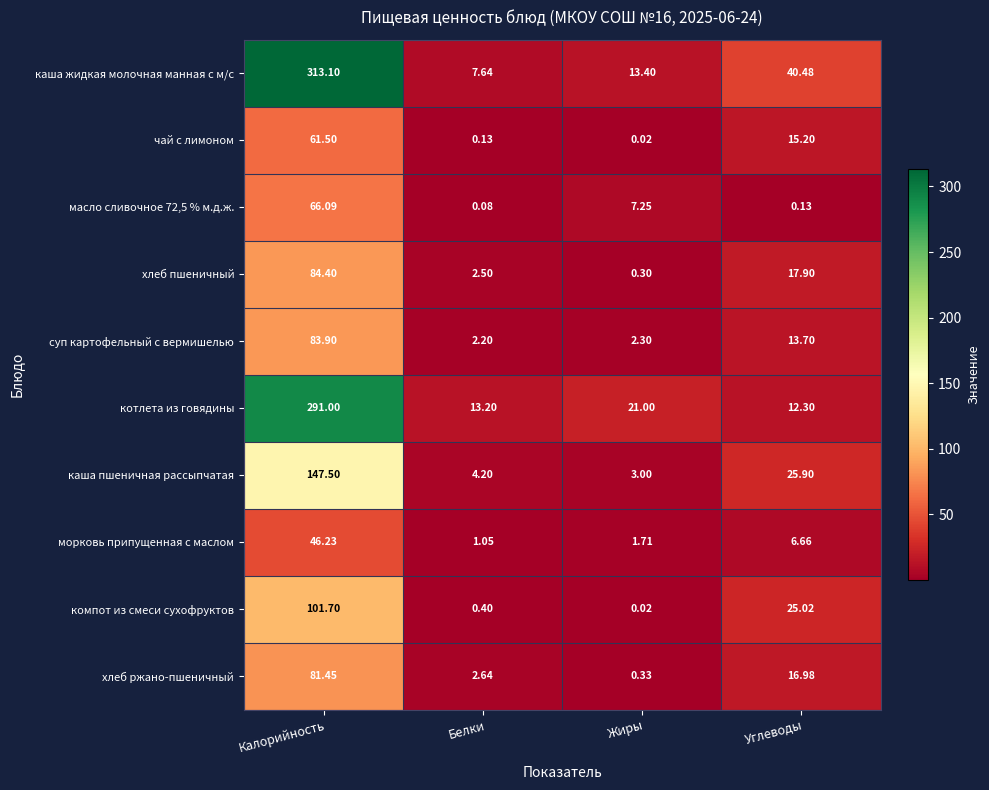

At which label does хлеб ржано-пшеничный first exceed 16?

Калорийность